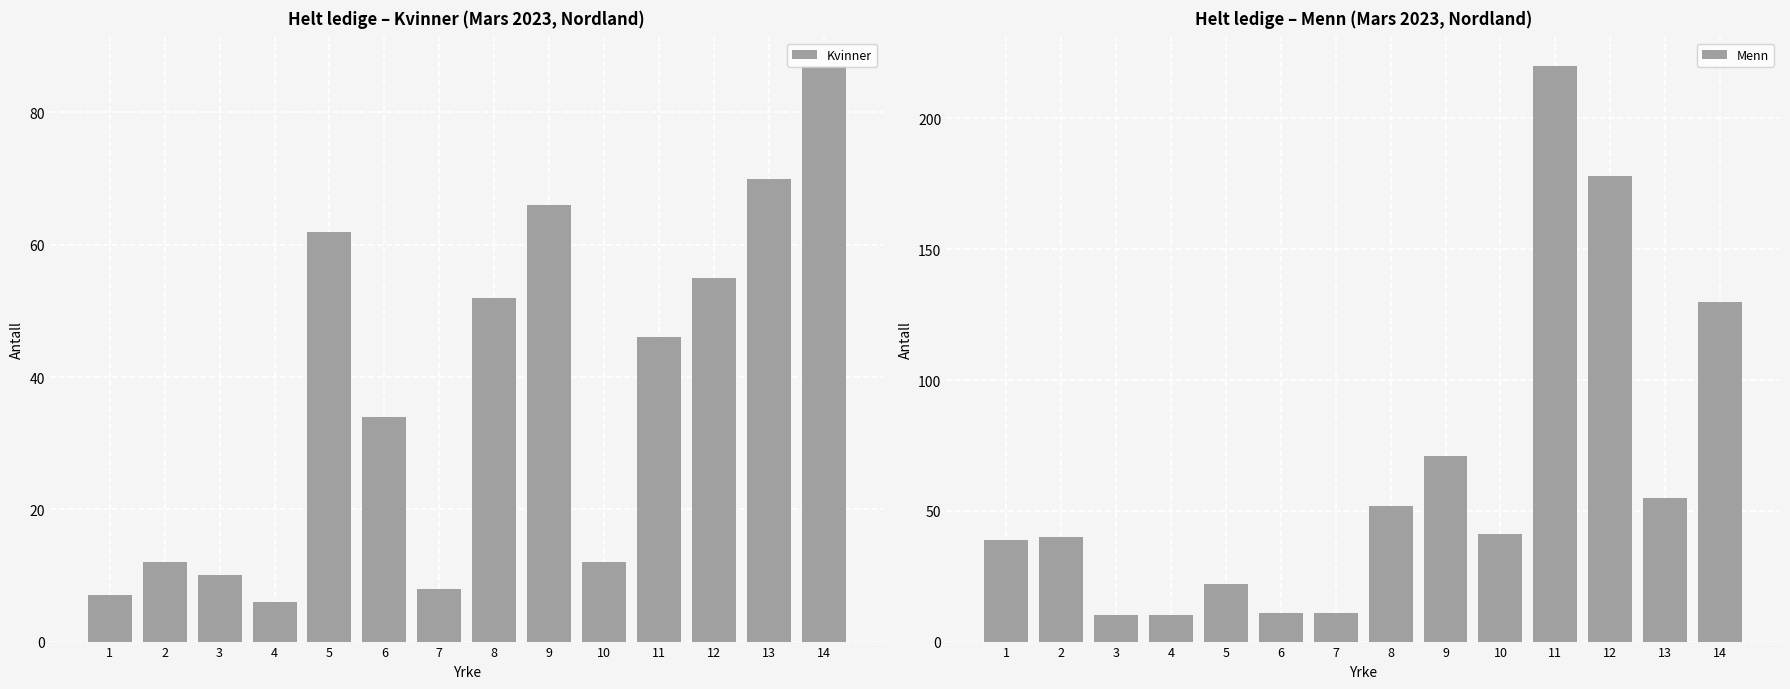

Does the chart contain any negative values?

No